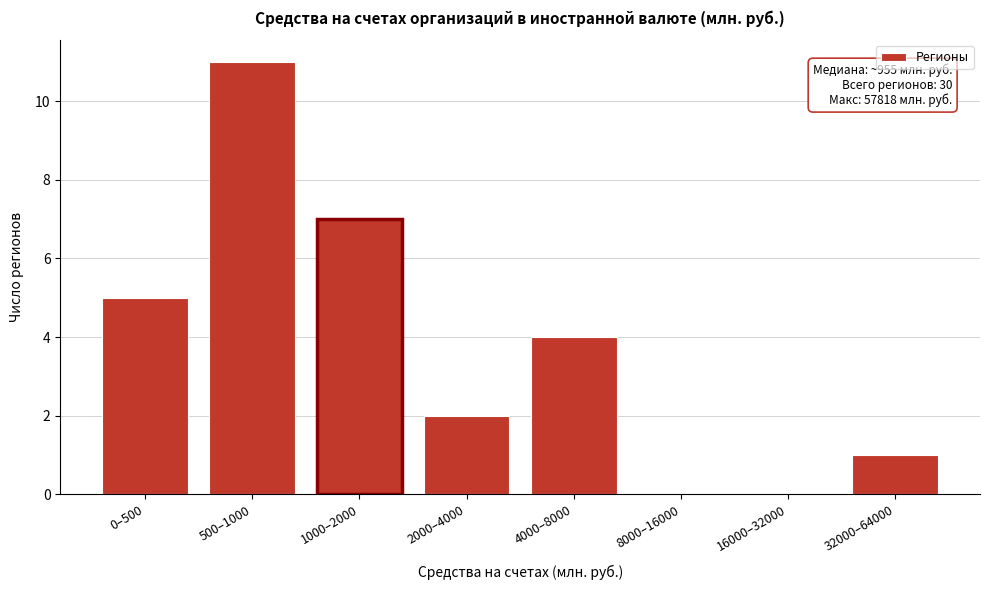

Reading left to right, what are all the values shown in this chart?

0–500=5	500–1000=11	1000–2000=7	2000–4000=2	4000–8000=4	8000–16000=0	16000–32000=0	32000–64000=1